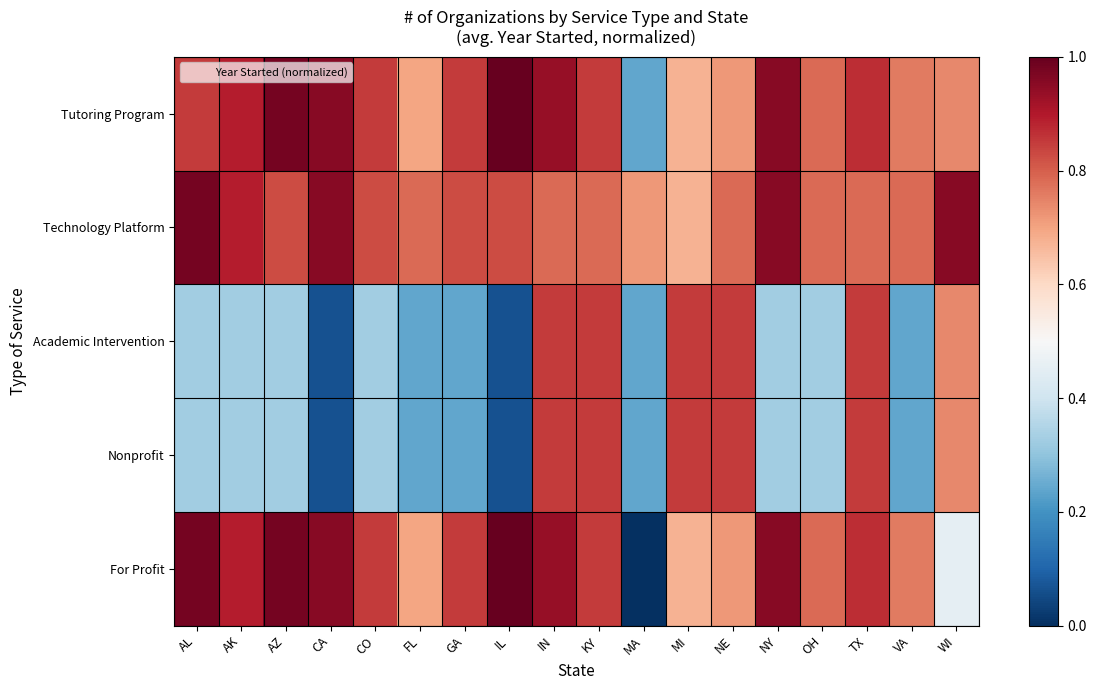

At GA, list the series in order from largest to smallest.

Tutoring Program, For Profit, Technology Platform, Academic Intervention, Nonprofit